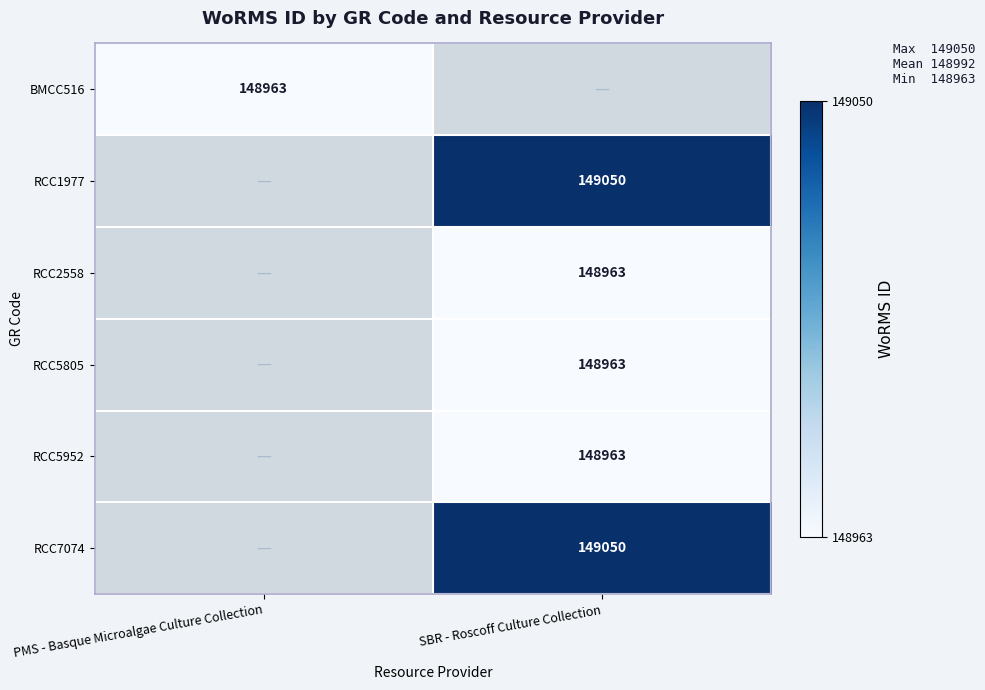

The value of RCC2558 at SBR - Roscoff Culture Collection is 32081. True or false?

False